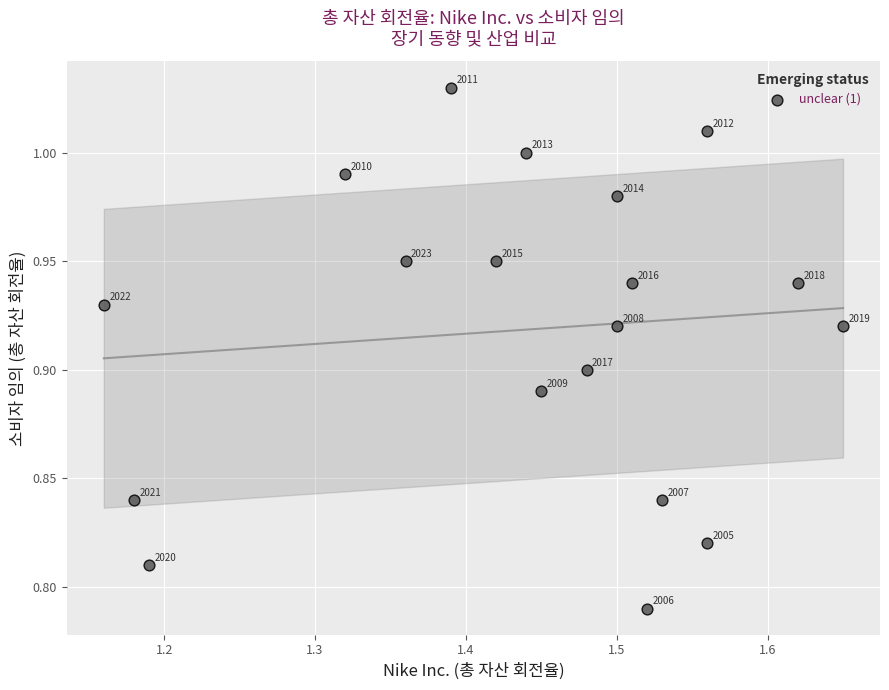

What is the range of X values (max minus min)?

0.5